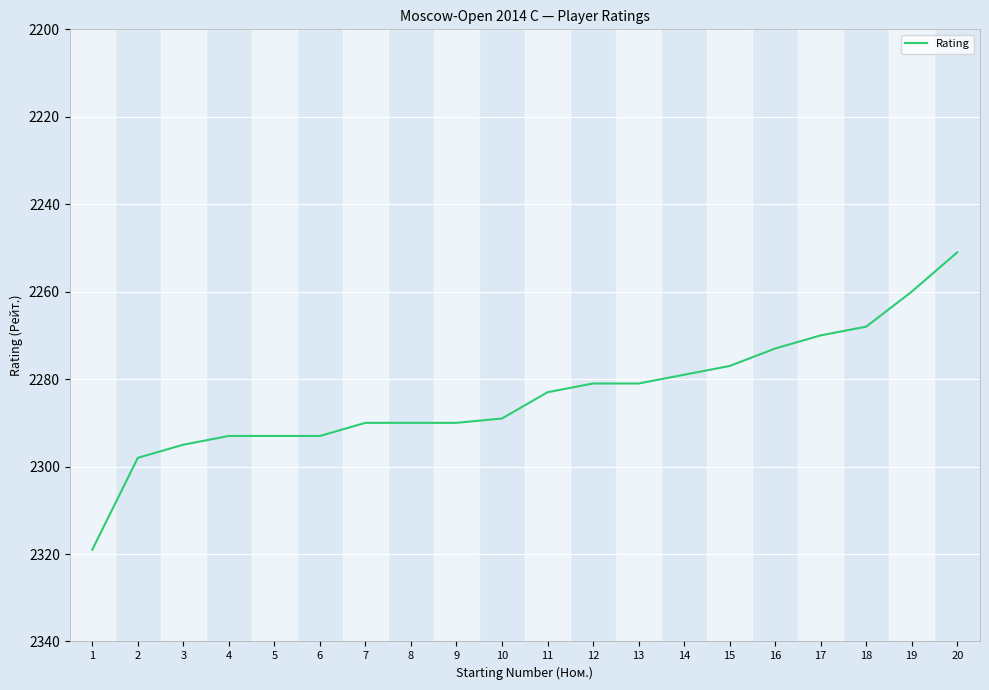

What is the minimum value shown in the chart?

2251